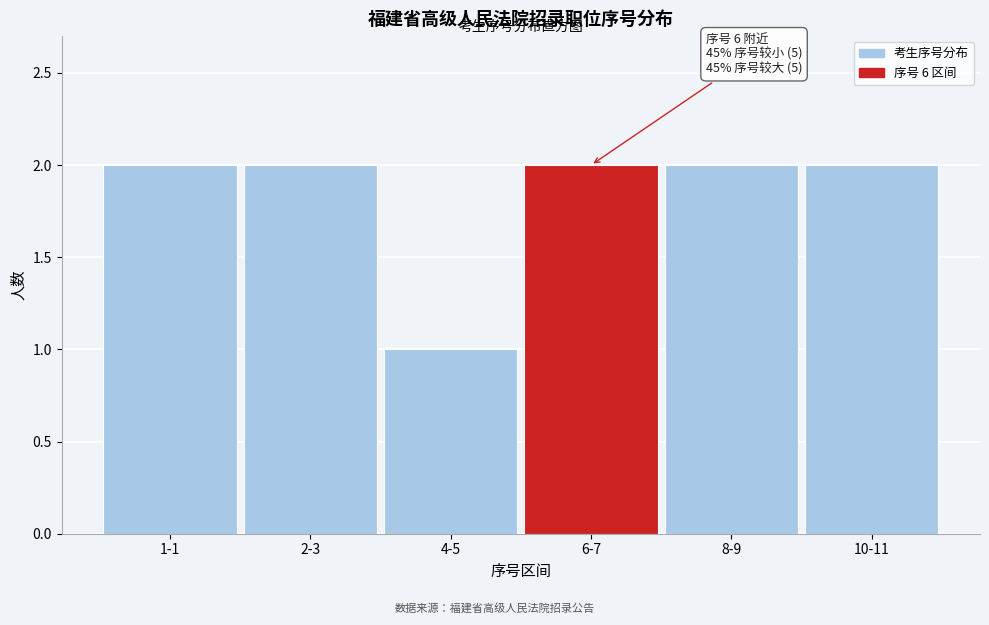

Reading left to right, list all the values displayed in this chart.

2	2	1	2	2	2